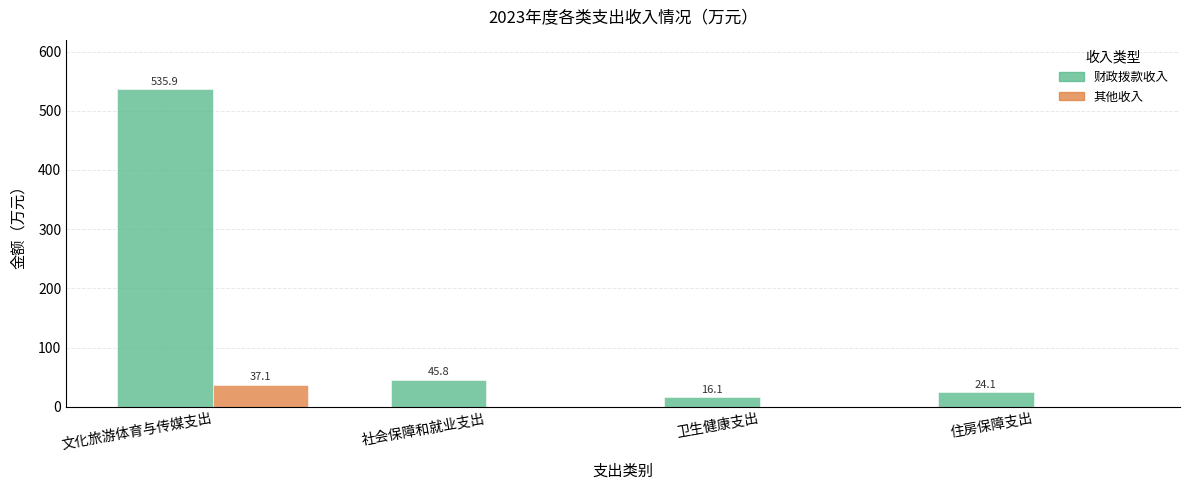

Reading right to left, extract all data points from this chart.

财政拨款收入: 住房保障支出=24.1	卫生健康支出=16.1	社会保障和就业支出=45.8	文化旅游体育与传媒支出=535.9
其他收入: 住房保障支出=0.0	卫生健康支出=0.0	社会保障和就业支出=0.0	文化旅游体育与传媒支出=37.1